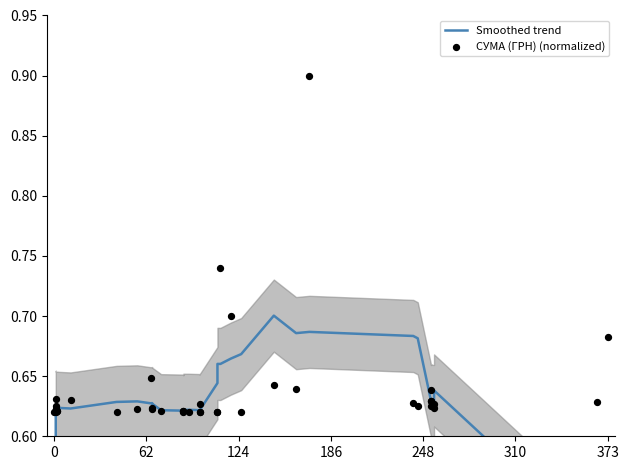

Which series reaches the minimum Y coordinate?

Smoothed trend